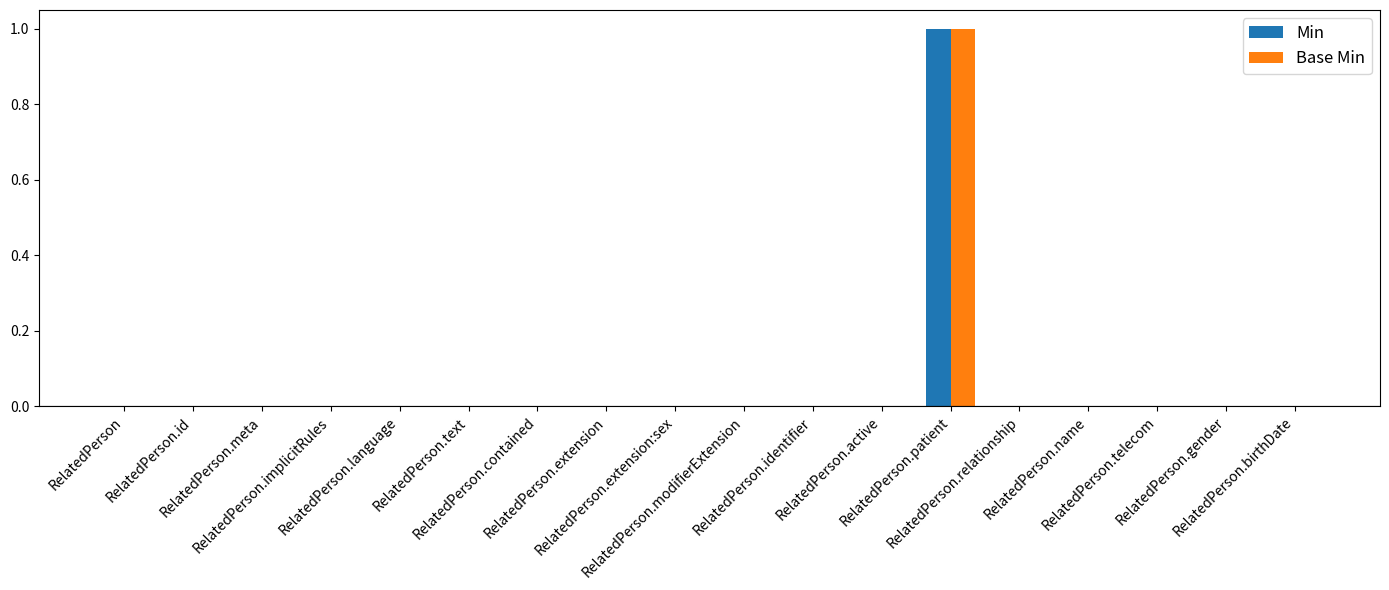

Which series has the widest spread of values?

Min